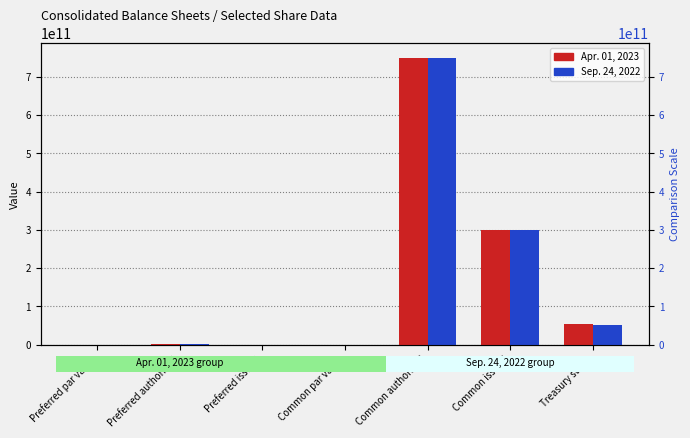

Which series has the largest range (max minus min)?

Apr. 01, 2023